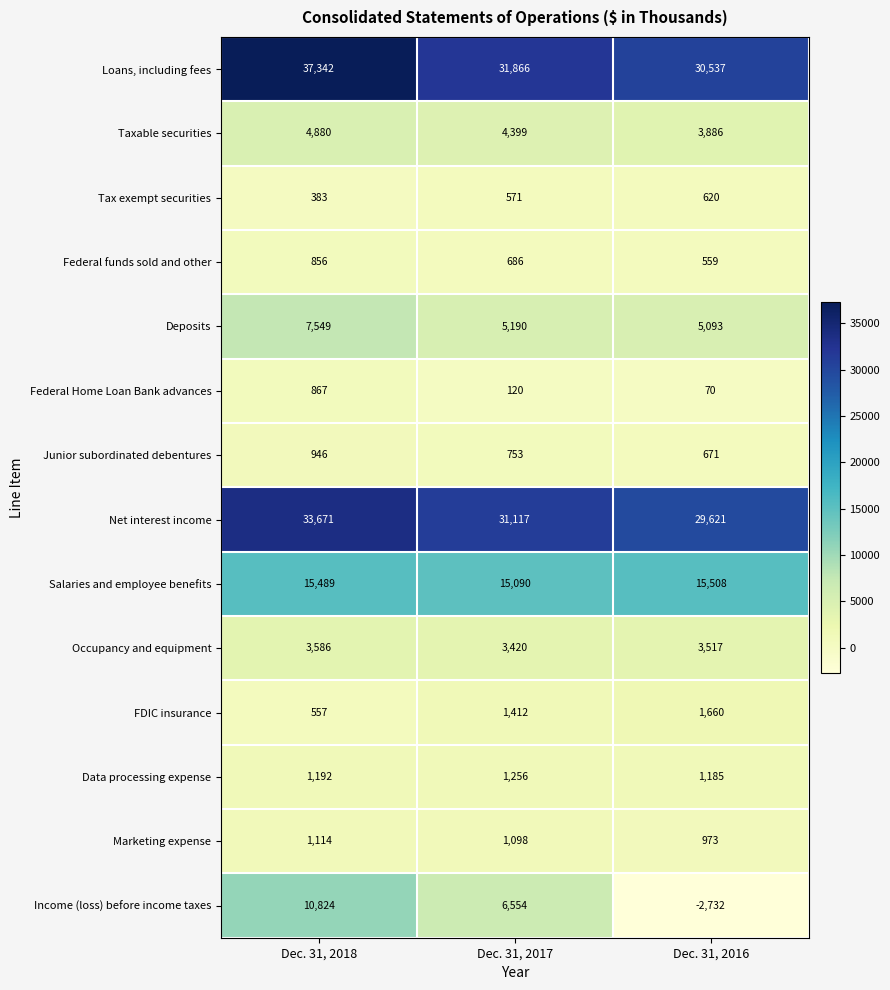

Which series has the largest total across all categories?

Loans, including fees